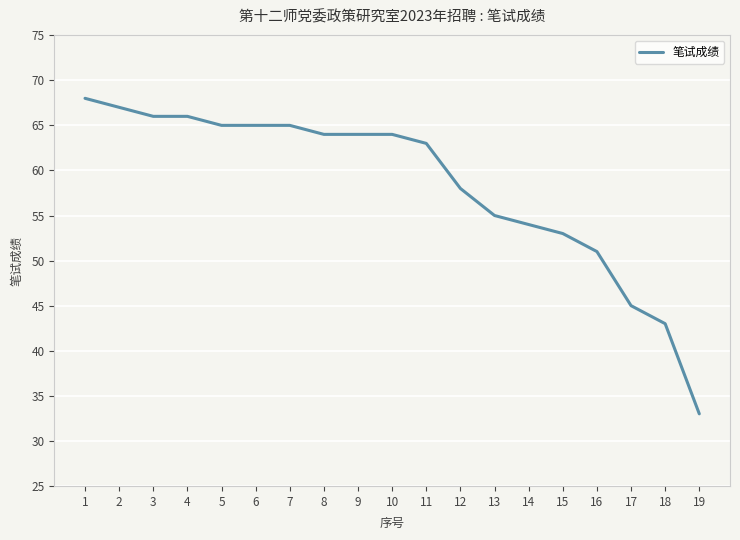

What is the sum of all values?

1109